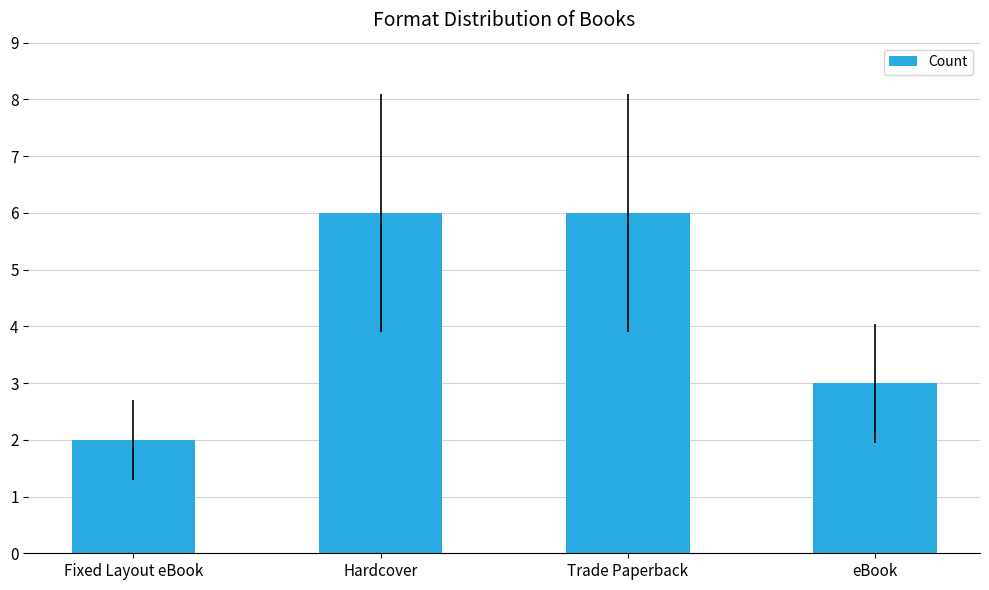

True or false: the data shows 9 at Hardcover.

False